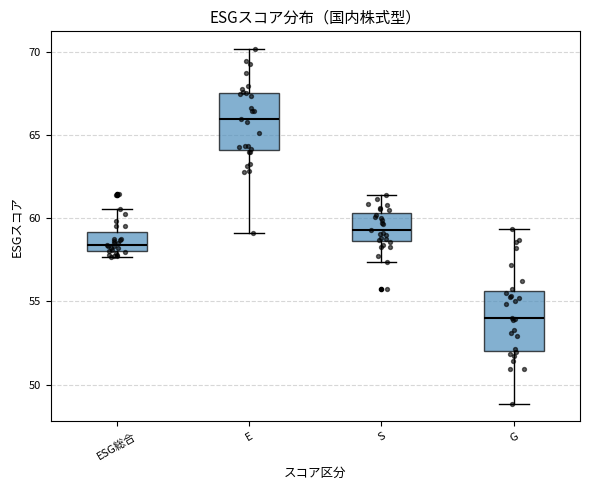

Where does the lower whisker of the box for S end on the y-axis? The values are not printed on the chart, so give them approximately, as read against the axis.

57.5